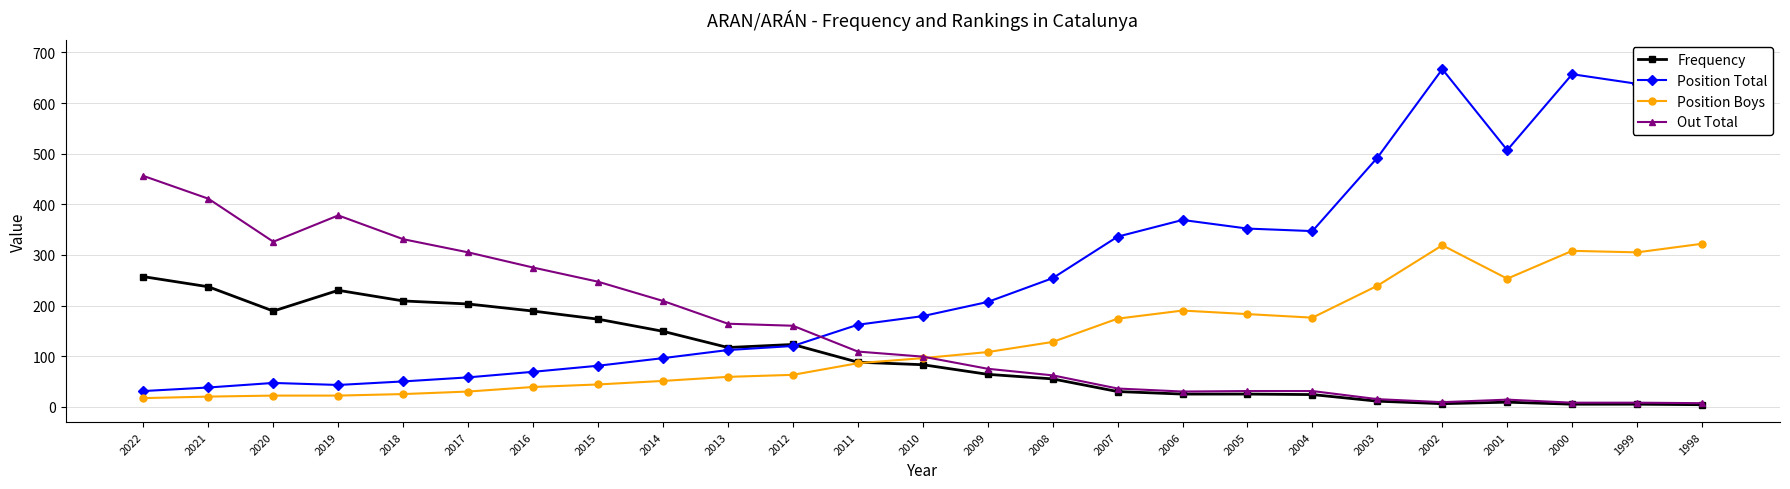

How many times do Out Total and Position Total cross each other?

1